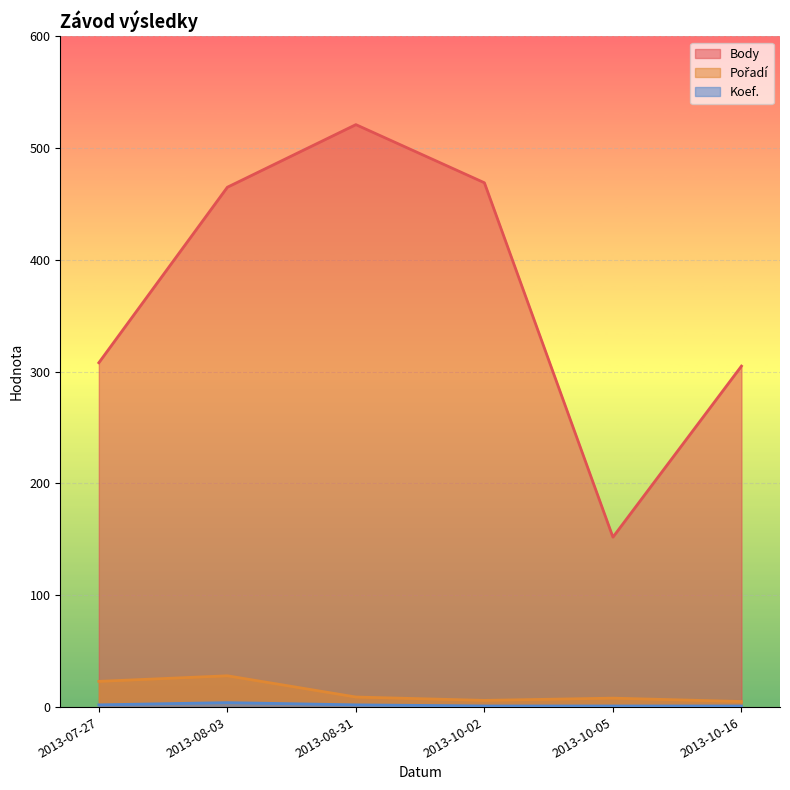

True or false: Pořadí has a value of 6 at 2013-08-31.

False